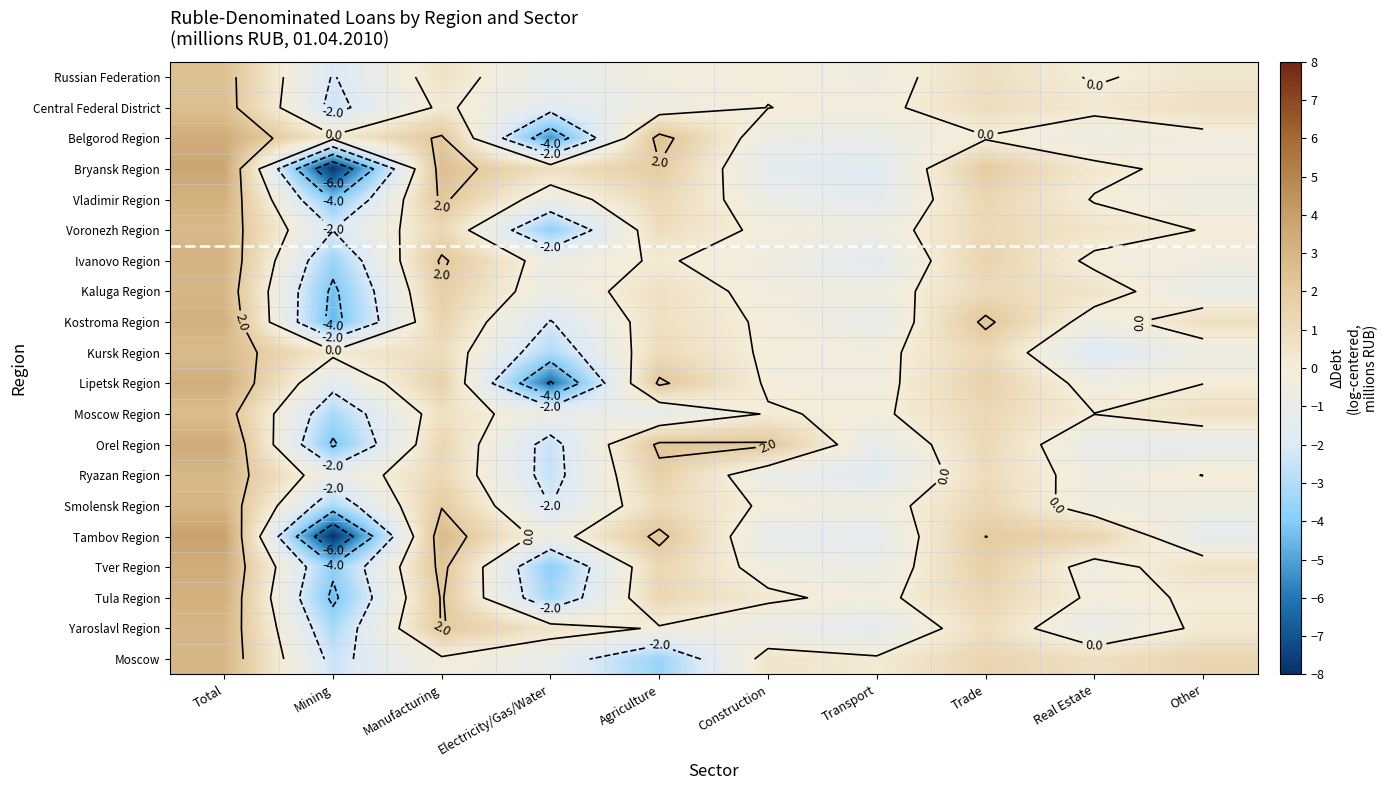

What is the smallest value displayed?

-8.0